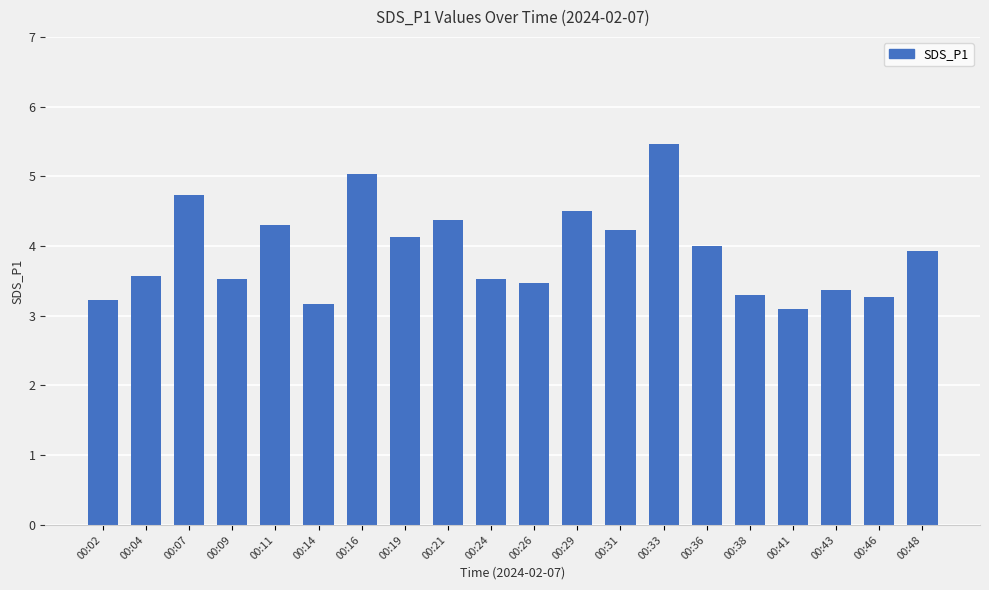

Reading left to right, extract all data points from this chart.

00:02=3.2	00:04=3.6	00:07=4.7	00:09=3.5	00:11=4.3	00:14=3.2	00:16=5.0	00:19=4.1	00:21=4.4	00:24=3.5	00:26=3.5	00:29=4.5	00:31=4.2	00:33=5.5	00:36=4.0	00:38=3.3	00:41=3.1	00:43=3.4	00:46=3.3	00:48=3.9